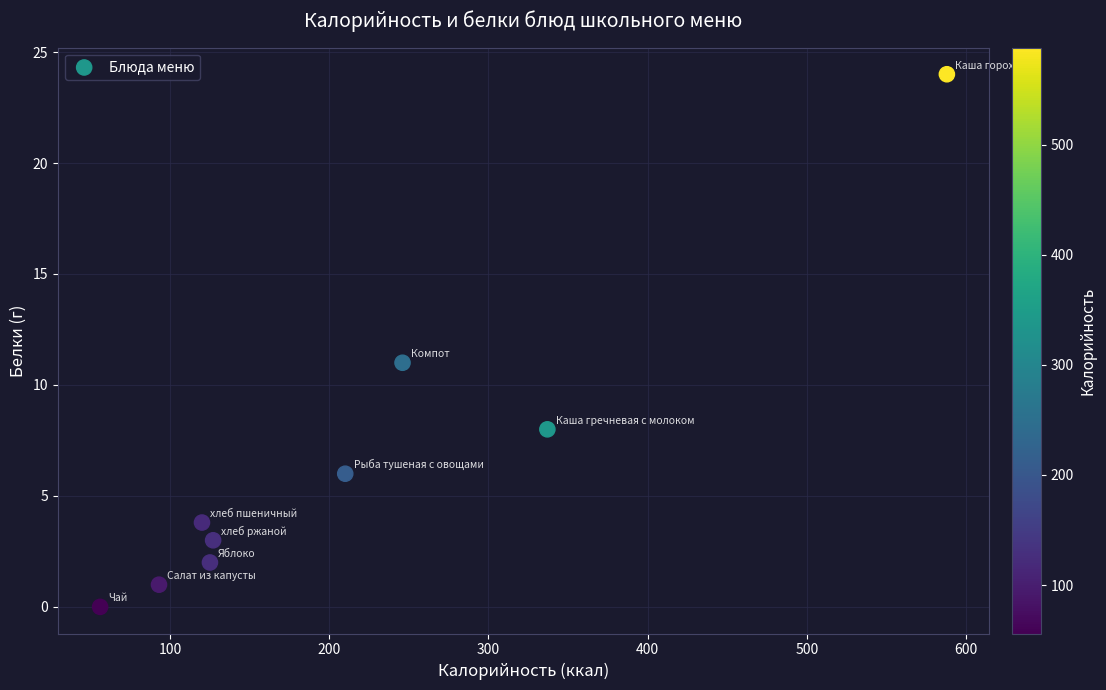

What is the average Y value?

6.5